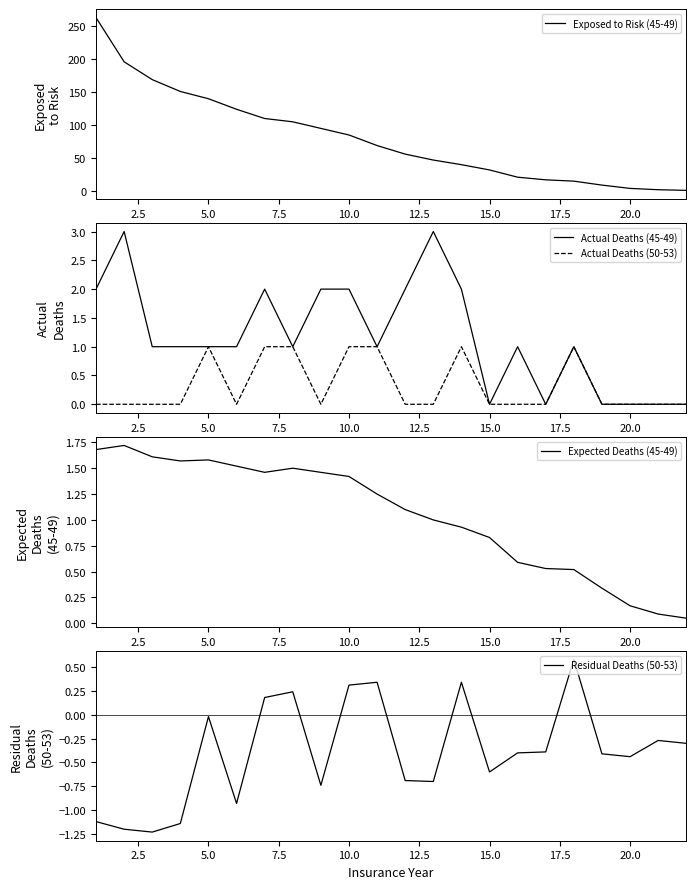

At which label is Residual Deaths (50-53) closest to 0?

5.0